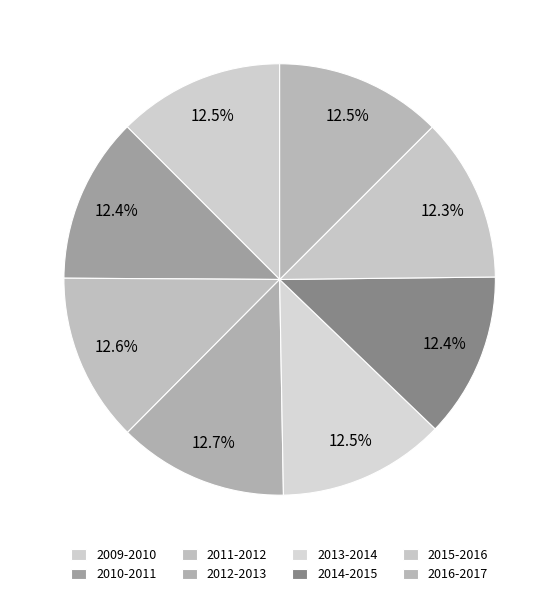

Is there a majority slice in this chart?

No